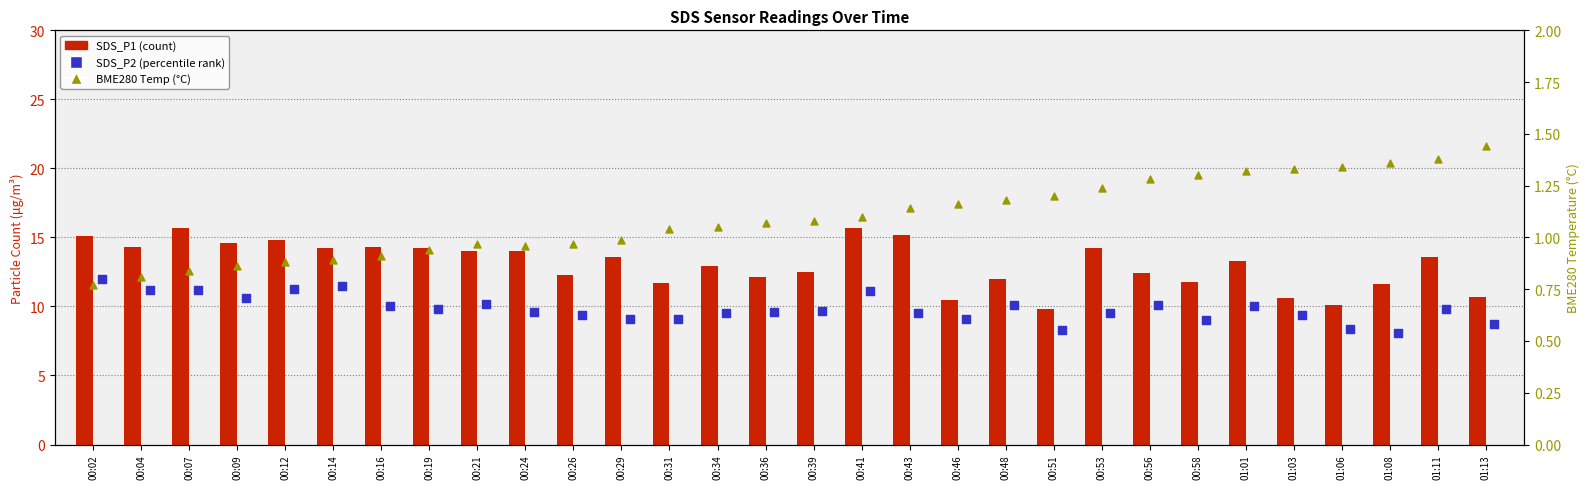

At how many categories does at least one series exceed 6?

30